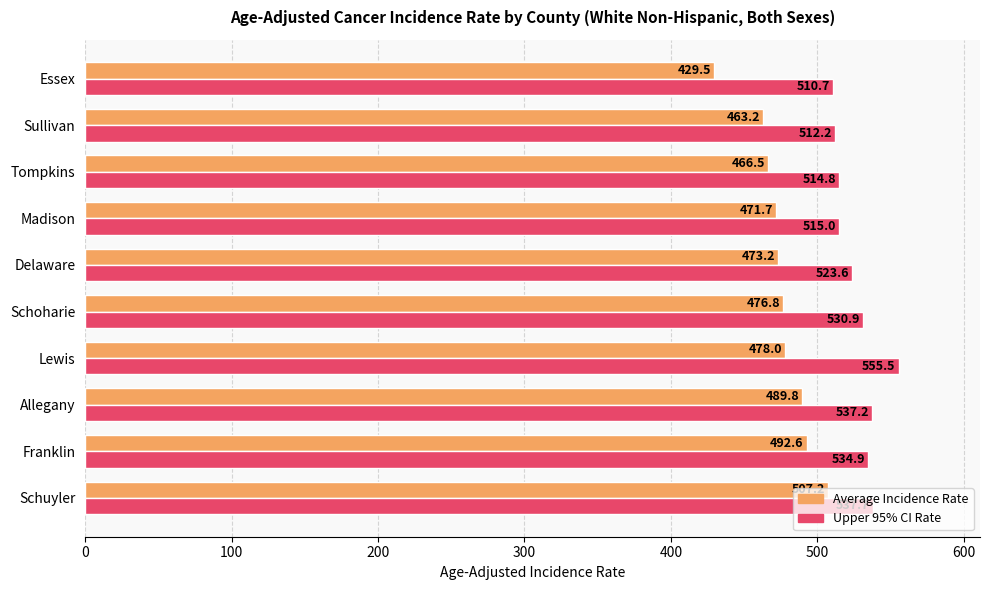

At which label does Upper 95% CI Rate reach its minimum?

Essex